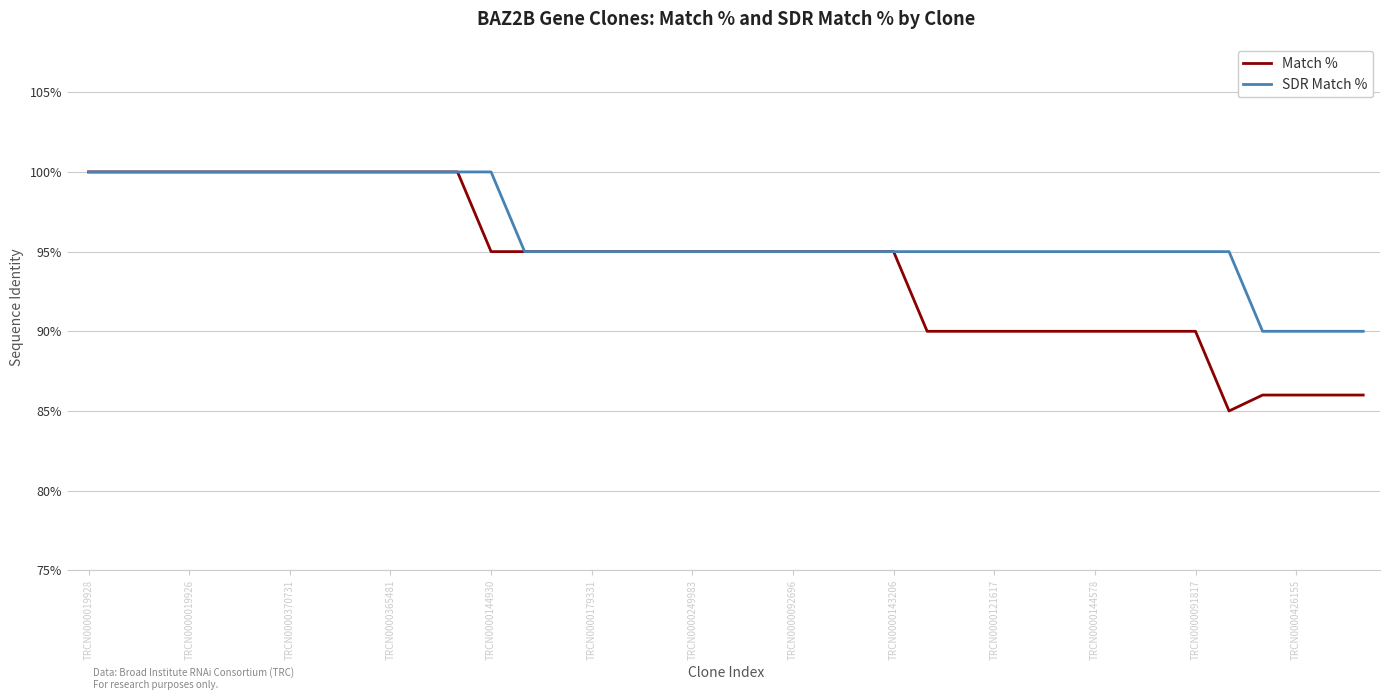

What is the average value of the SDR Match % series?

96